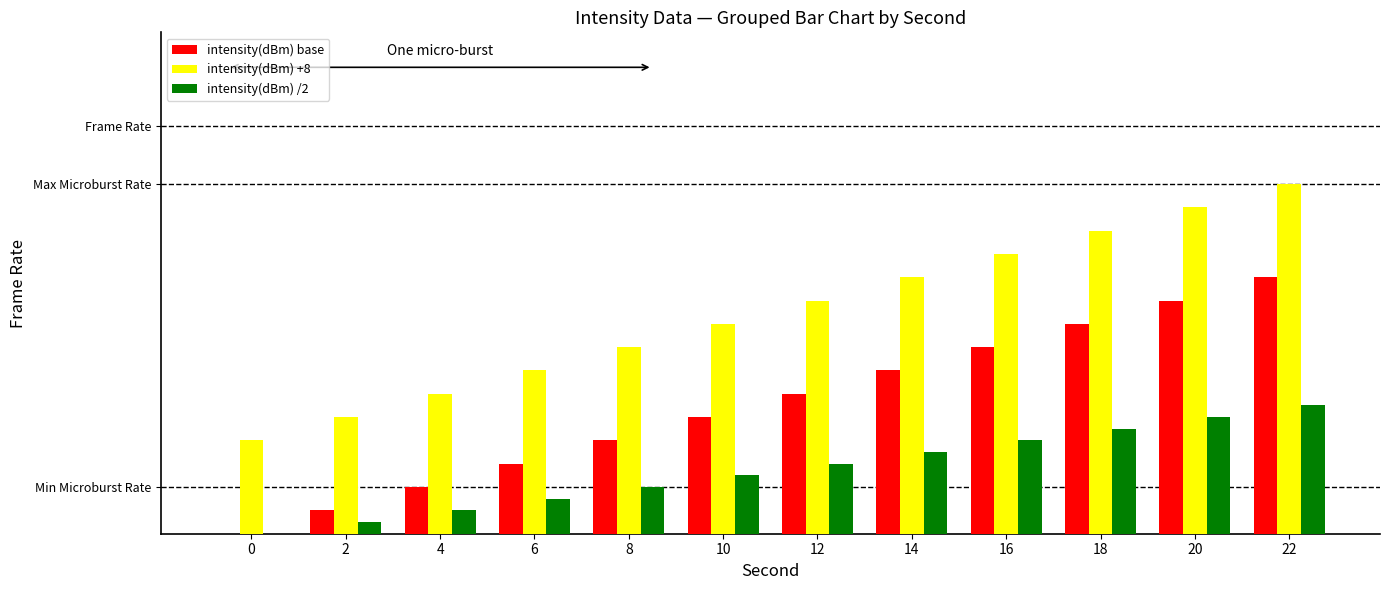

Rank the categories by intensity(dBm) +8 value from lowest to highest.

0, 2, 4, 6, 8, 10, 12, 14, 16, 18, 20, 22